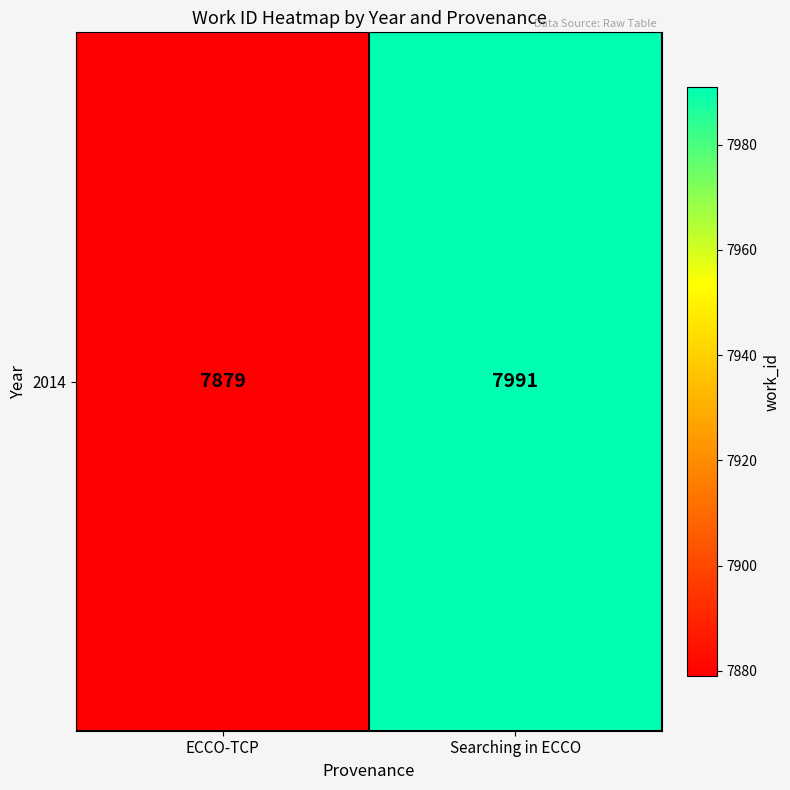

What is the change in value from ECCO-TCP to Searching in ECCO?

+112